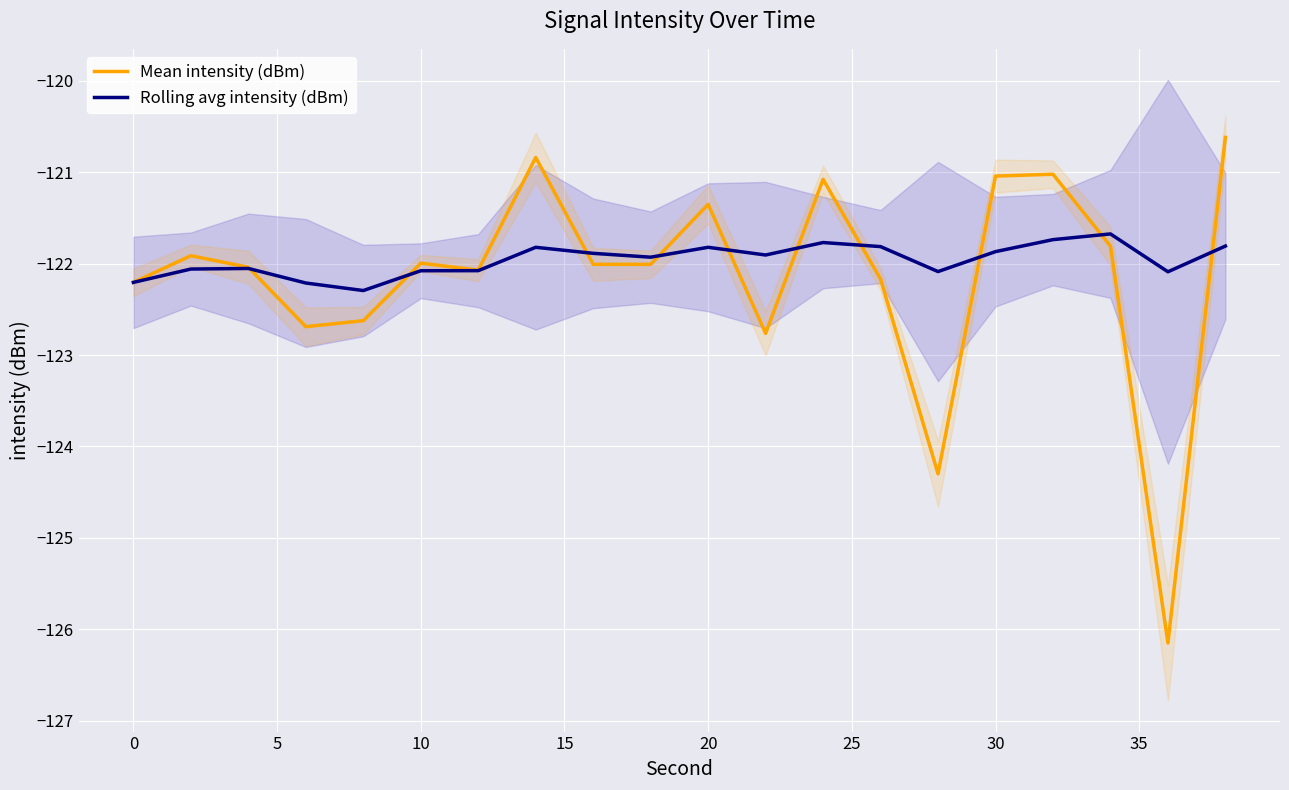

In Mean intensity (dBm), how many points are higher than both neighbors (excluding endpoints)?

6